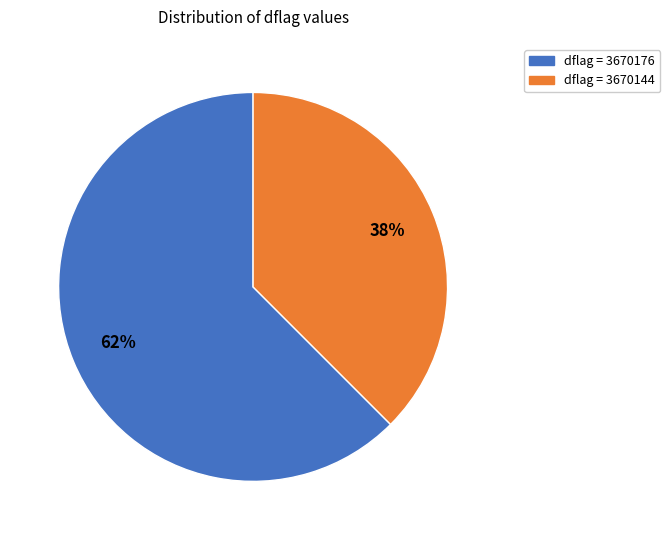

How many segments does this pie chart have?

2